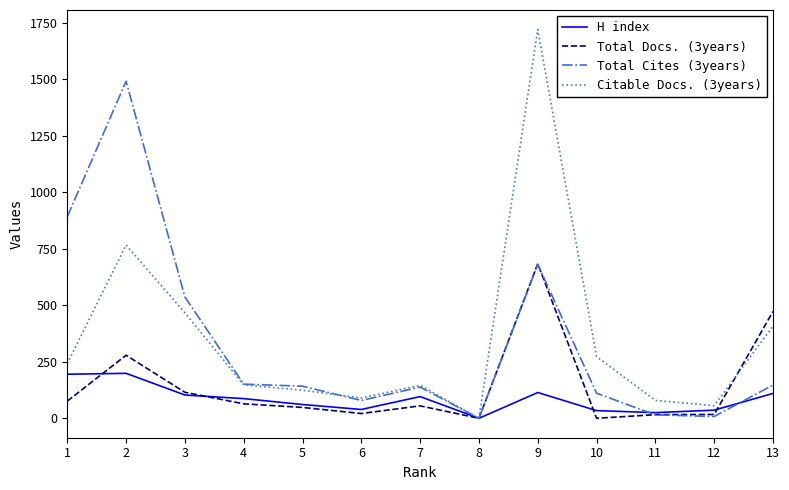

What are all the series names shown in the legend?

H index, Total Docs. (3years), Total Cites (3years), Citable Docs. (3years)